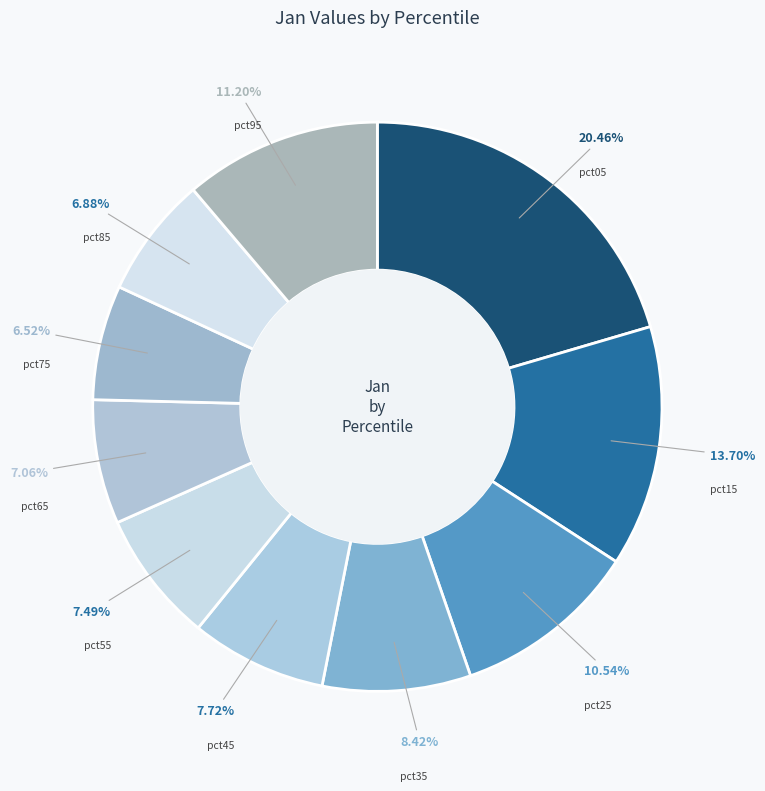

To the nearest percent, what percentage of the pie is pct45?

8%